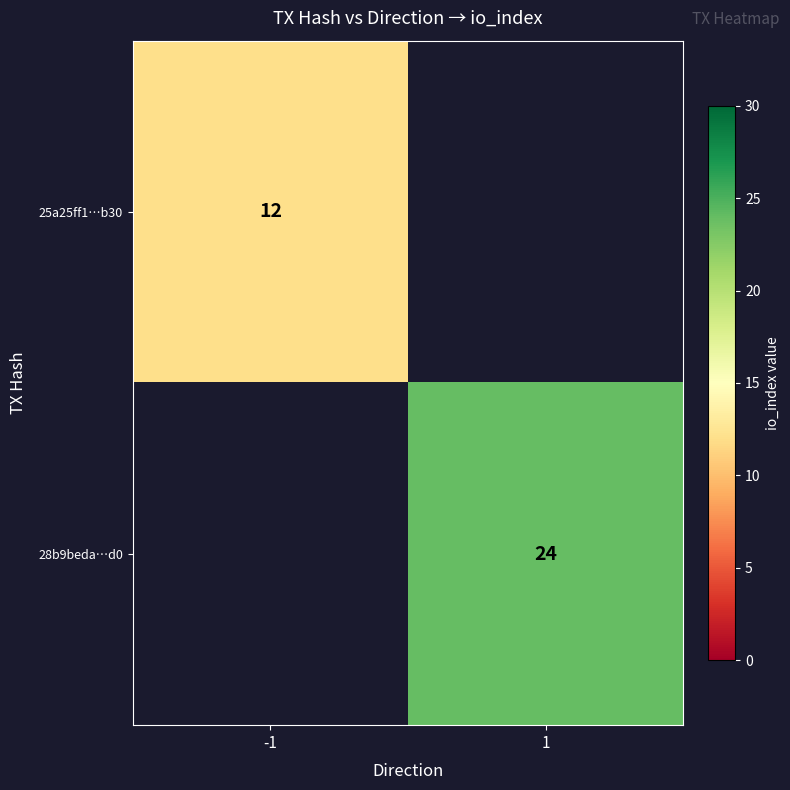

True or false: 25a25ff1…b30 has a value of 16.8 at -1.

False